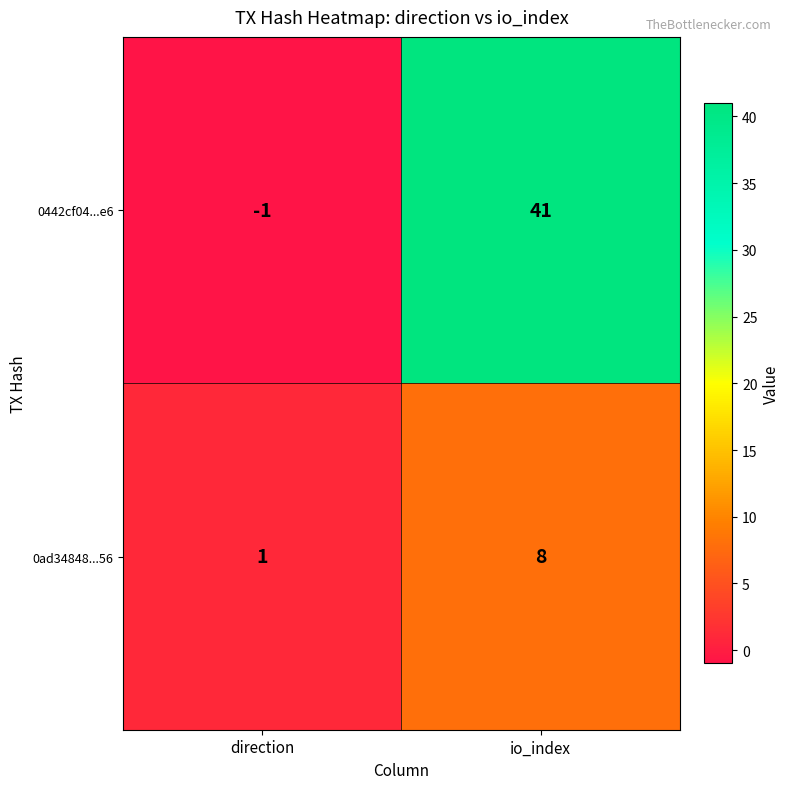

List the series in order of their overall mean, highest first.

0442cf04...e6, 0ad34848...56